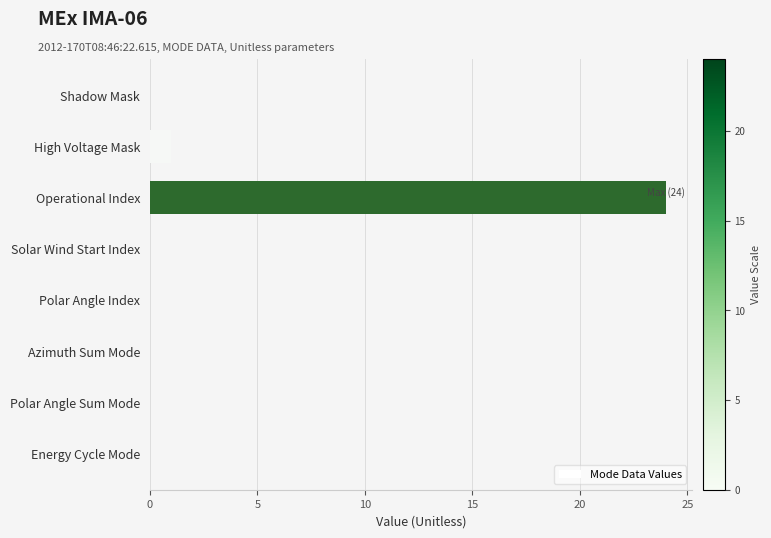

Reading top to bottom, what are all the values shown in this chart?

Shadow Mask=0	High Voltage Mask=1	Operational Index=24	Solar Wind Start Index=0	Polar Angle Index=0	Azimuth Sum Mode=0	Polar Angle Sum Mode=0	Energy Cycle Mode=0